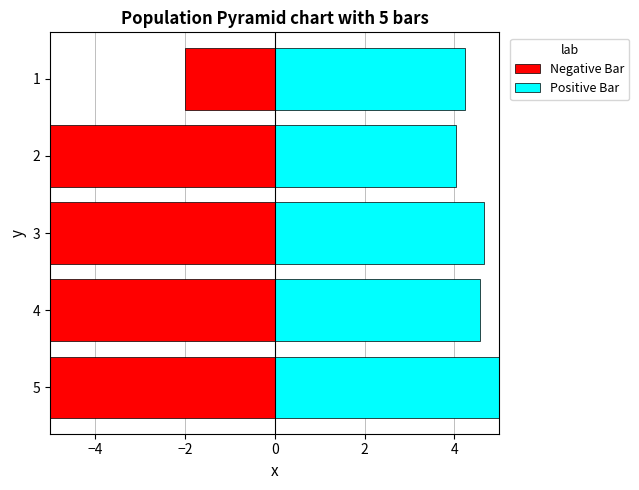

What are all the series names shown in the legend?

Negative Bar, Positive Bar